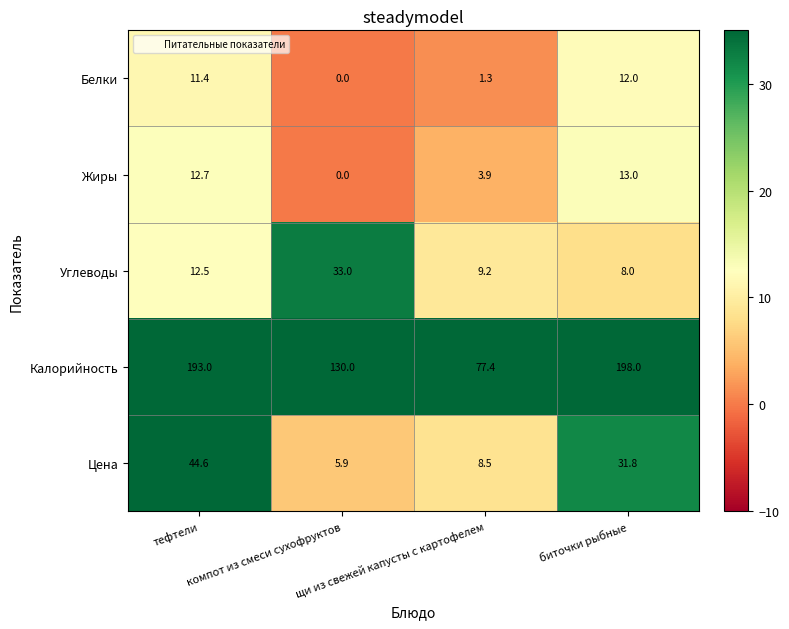

How many values in the Углеводы series are below 12?

2